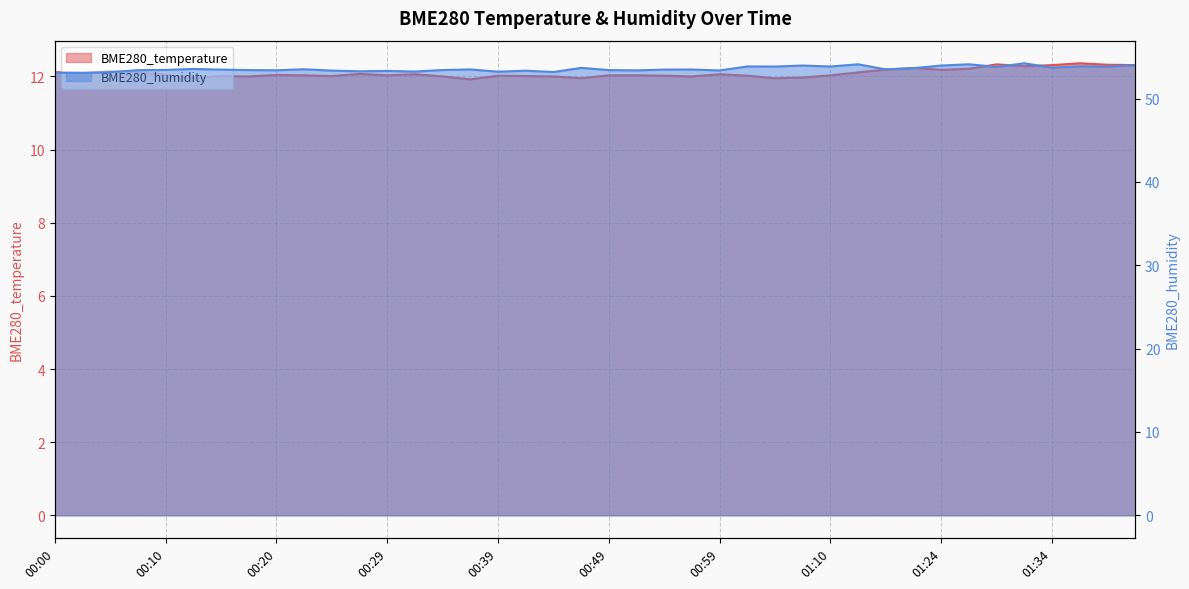

Where does the BME280_temperature series first go above 12?

00:00